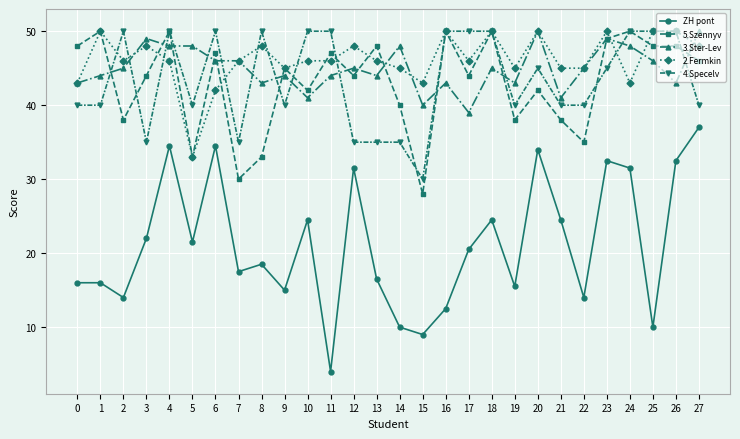

True or false: ZH pont has a value of 15.5 at 19.

True